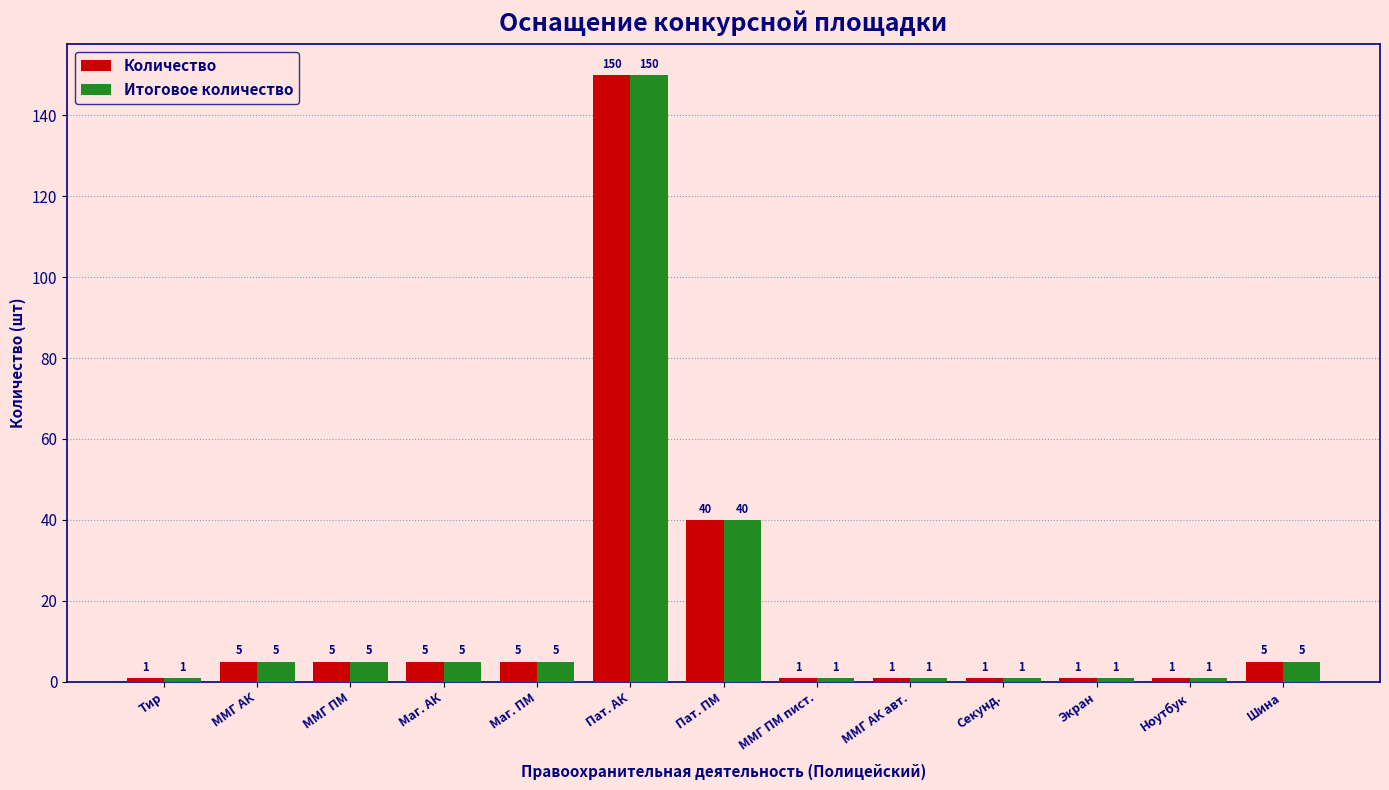

What is the sum of all Количество values?

221